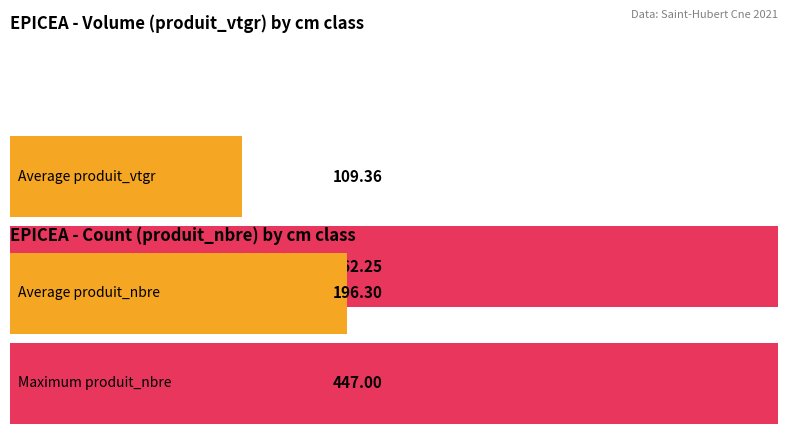

Is the value of produit_nbre at 2 greater than the value of produit_vtgr at 8?

Yes